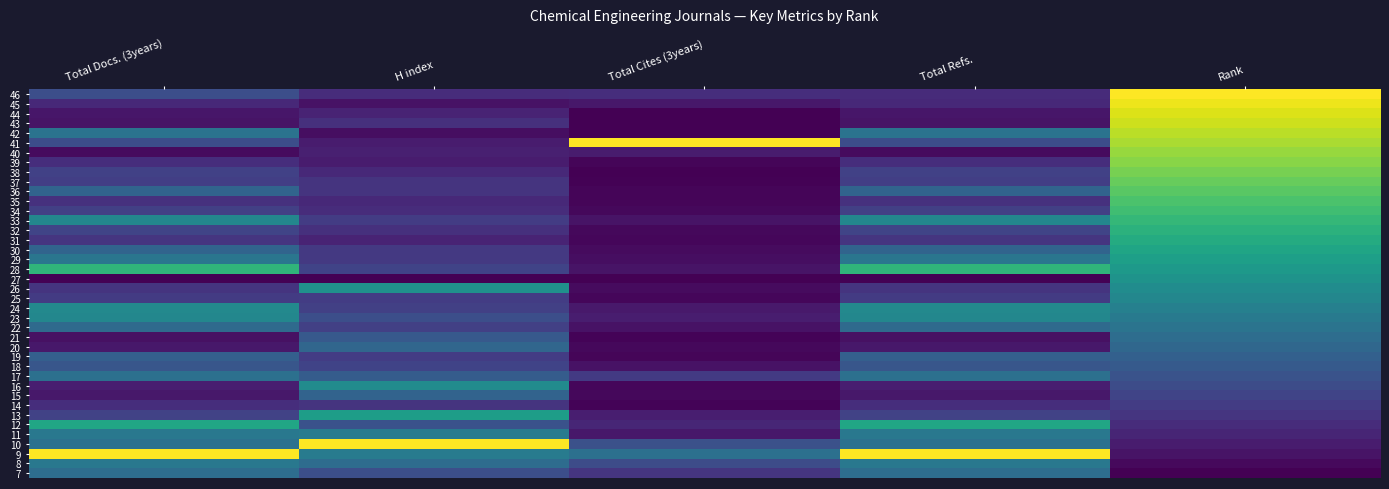

What is the difference between the highest and lowest values at Rank?

1.0